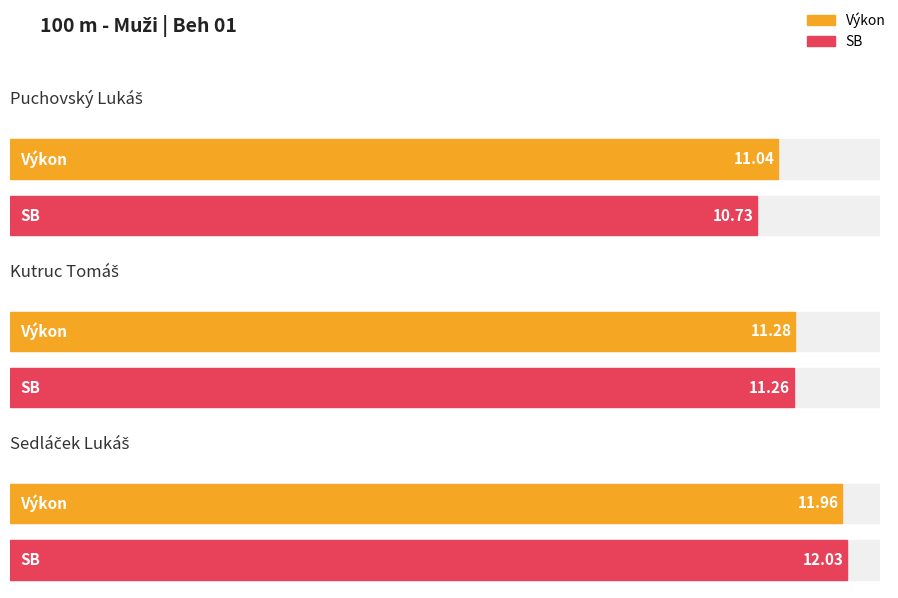

At which label is Výkon closest to 11?

Puchovský Lukáš